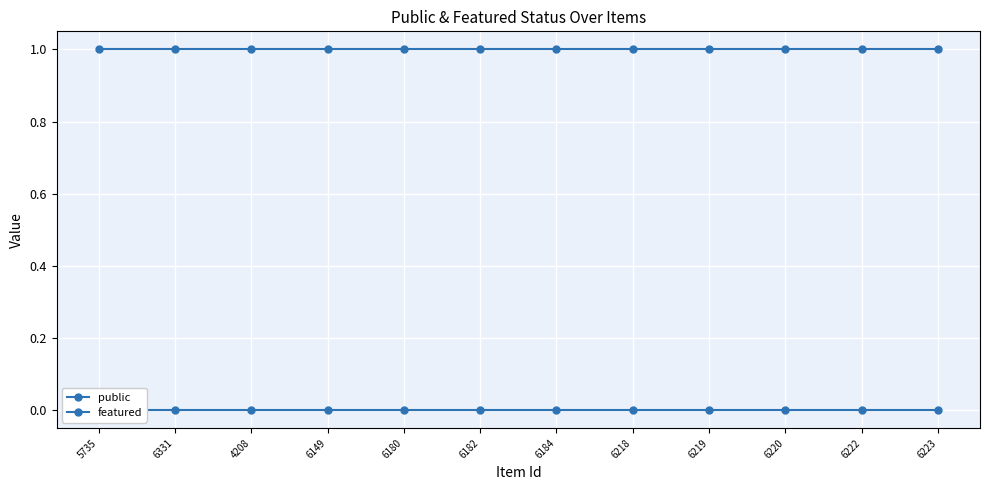

What is the total value across all series at 6331?

1